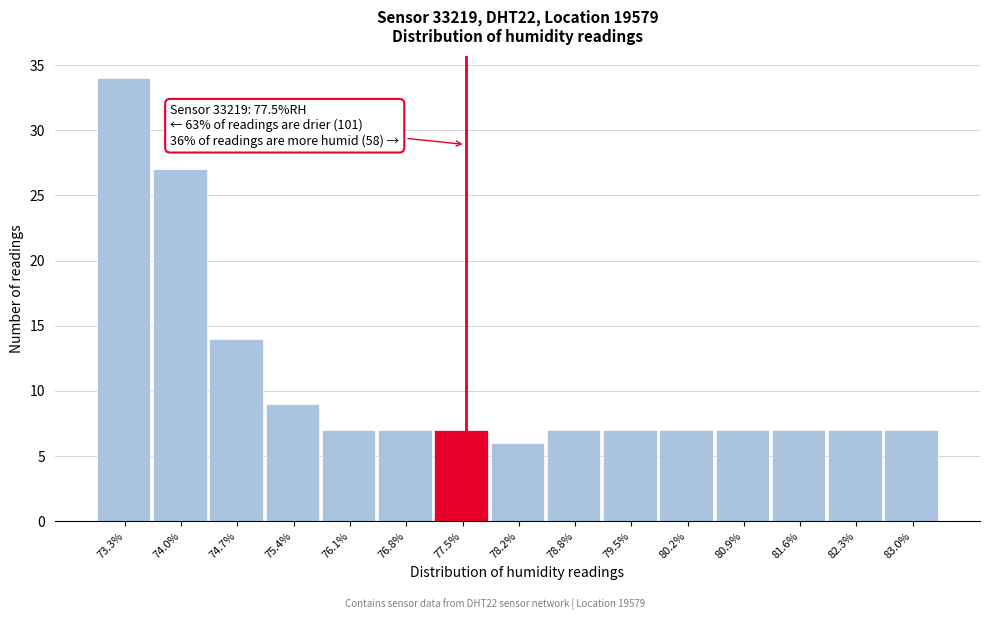

Which range on the x-axis has the tallest bar?

73.0 to 73.7